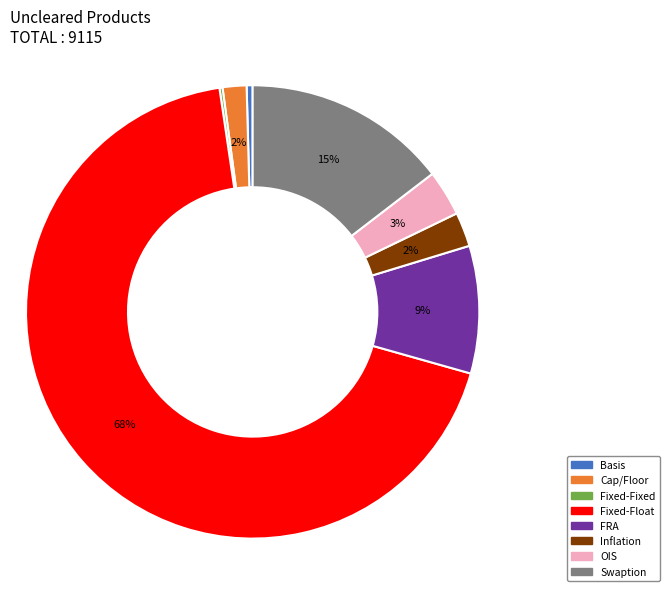

To the nearest percent, what is the difference between the OIS and Basis slice percentages?

3%